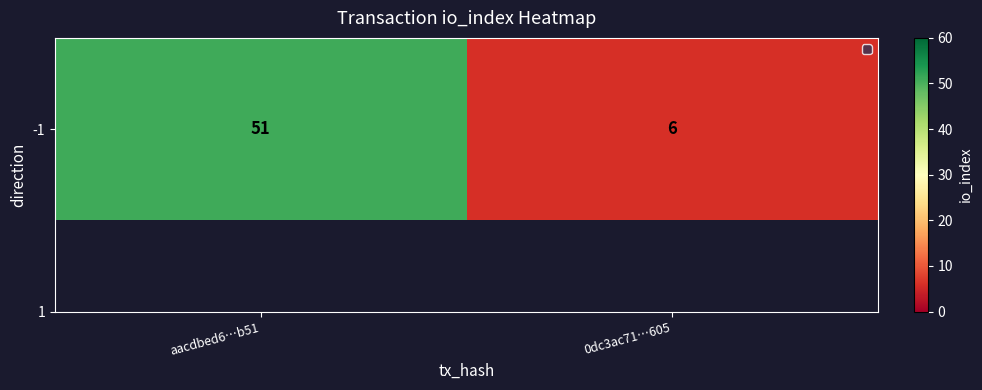

Count the values in the range 6 to 51.

2